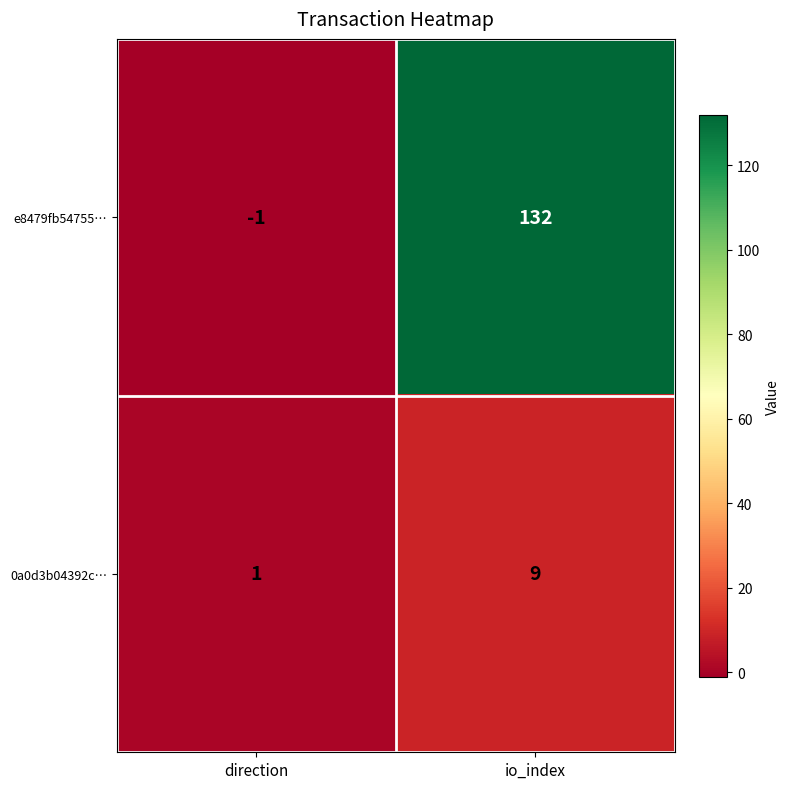

Reading left to right, what are all the values shown in this chart?

e8479fb54755…: -1	132
0a0d3b04392c…: 1	9